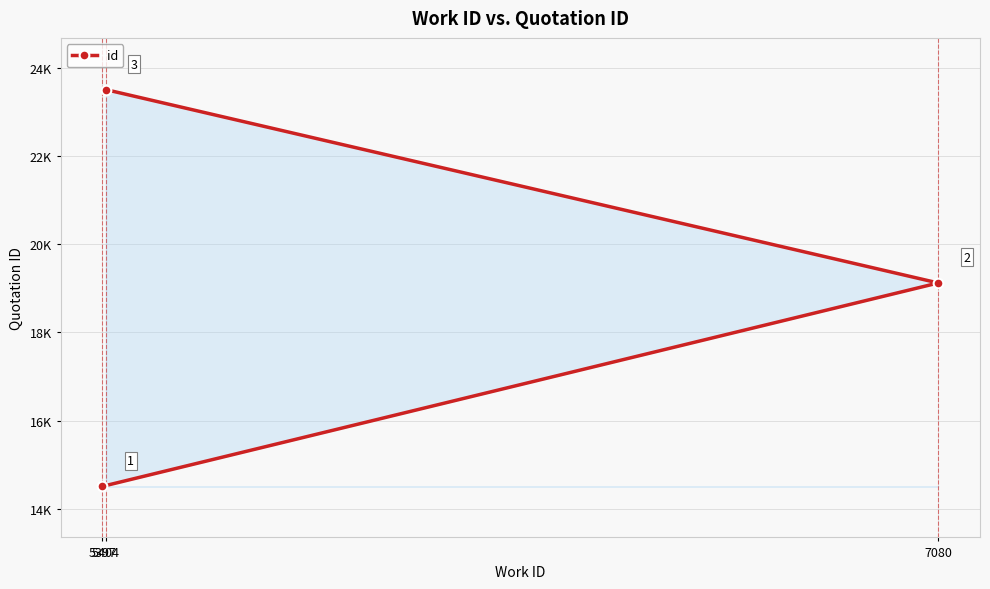

How many data points are less than 19125?

1